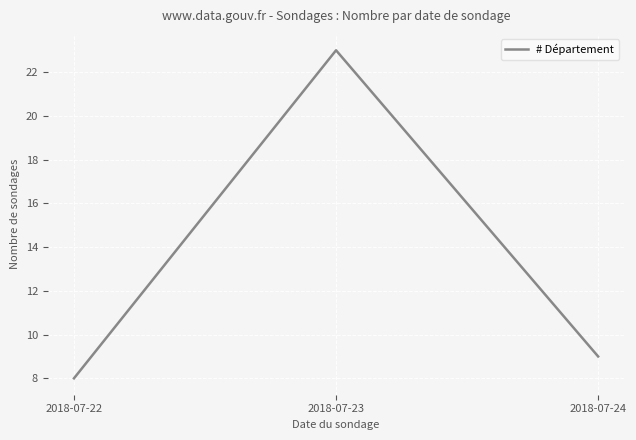

Does the chart have visible grid lines?

Yes